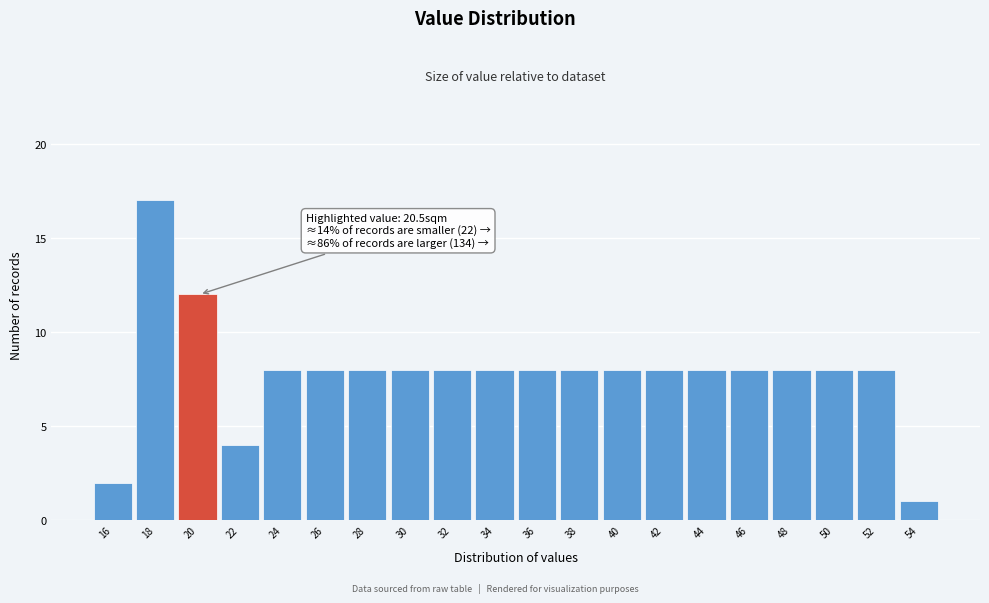

Reading left to right, list all the values displayed in this chart.

2	17	12	4	8	8	8	8	8	8	8	8	8	8	8	8	8	8	8	1